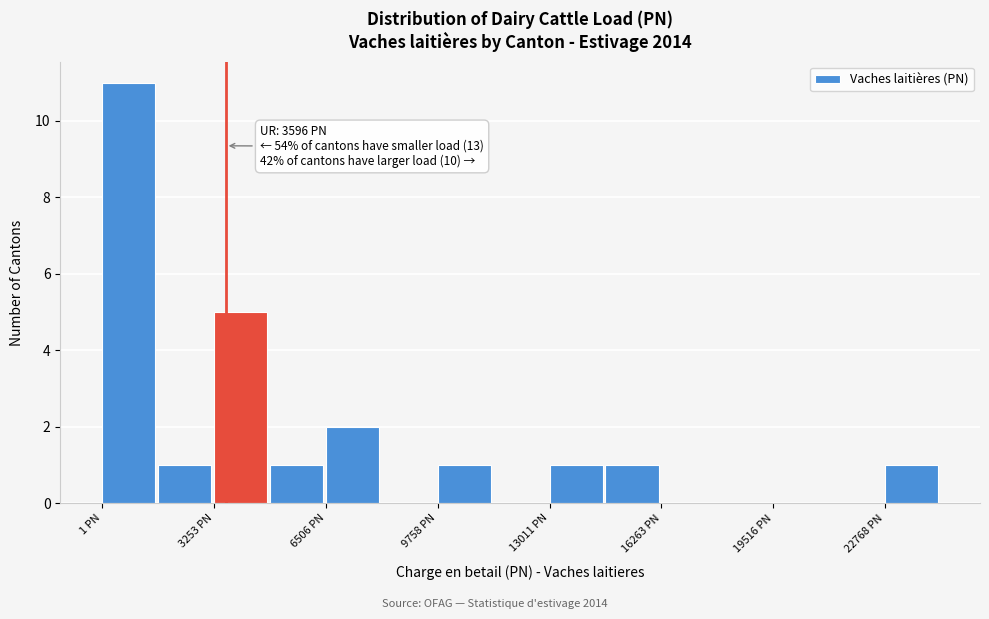

Around what value on the x-axis is the tallest bar? Give the approximate position of its centre, as read against the axis.

1000